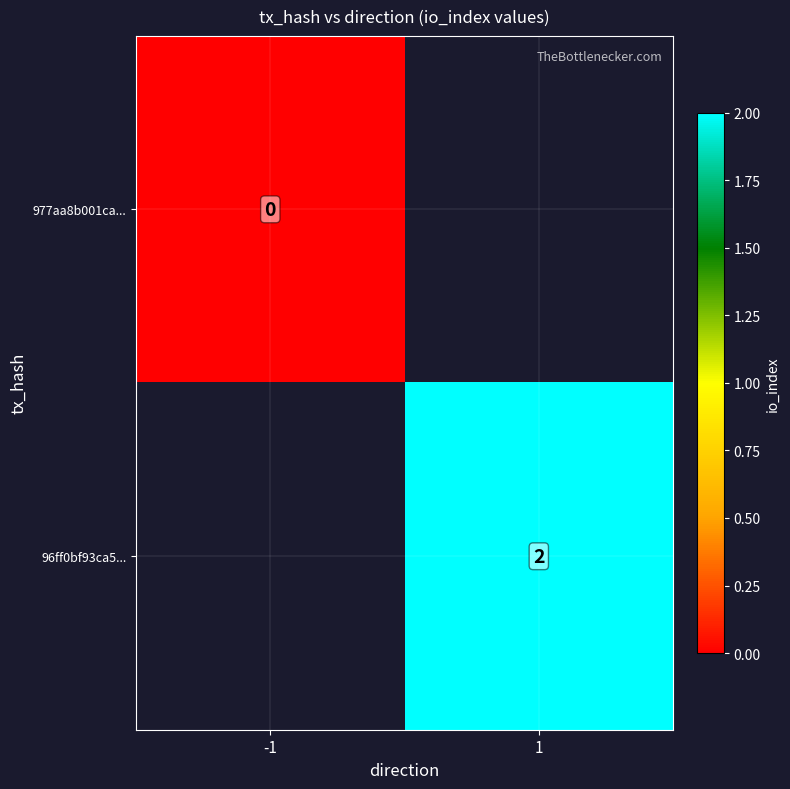

Is it true that 96ff0bf93ca5... equals 2 at 1?

True